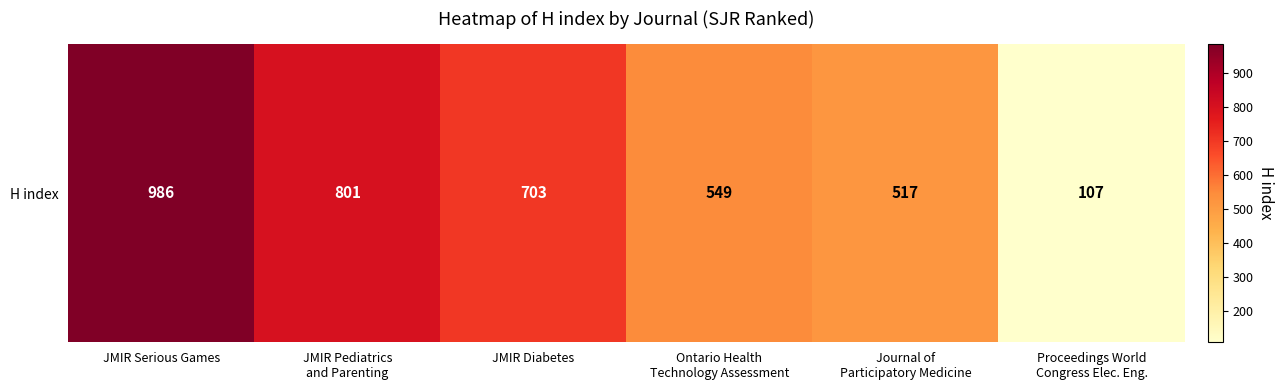

Reading left to right, list all the values displayed in this chart.

JMIR Serious Games=986	JMIR Pediatrics
and Parenting=801	JMIR Diabetes=703	Ontario Health
Technology Assessment=549	Journal of
Participatory Medicine=517	Proceedings World
Congress Elec. Eng.=107